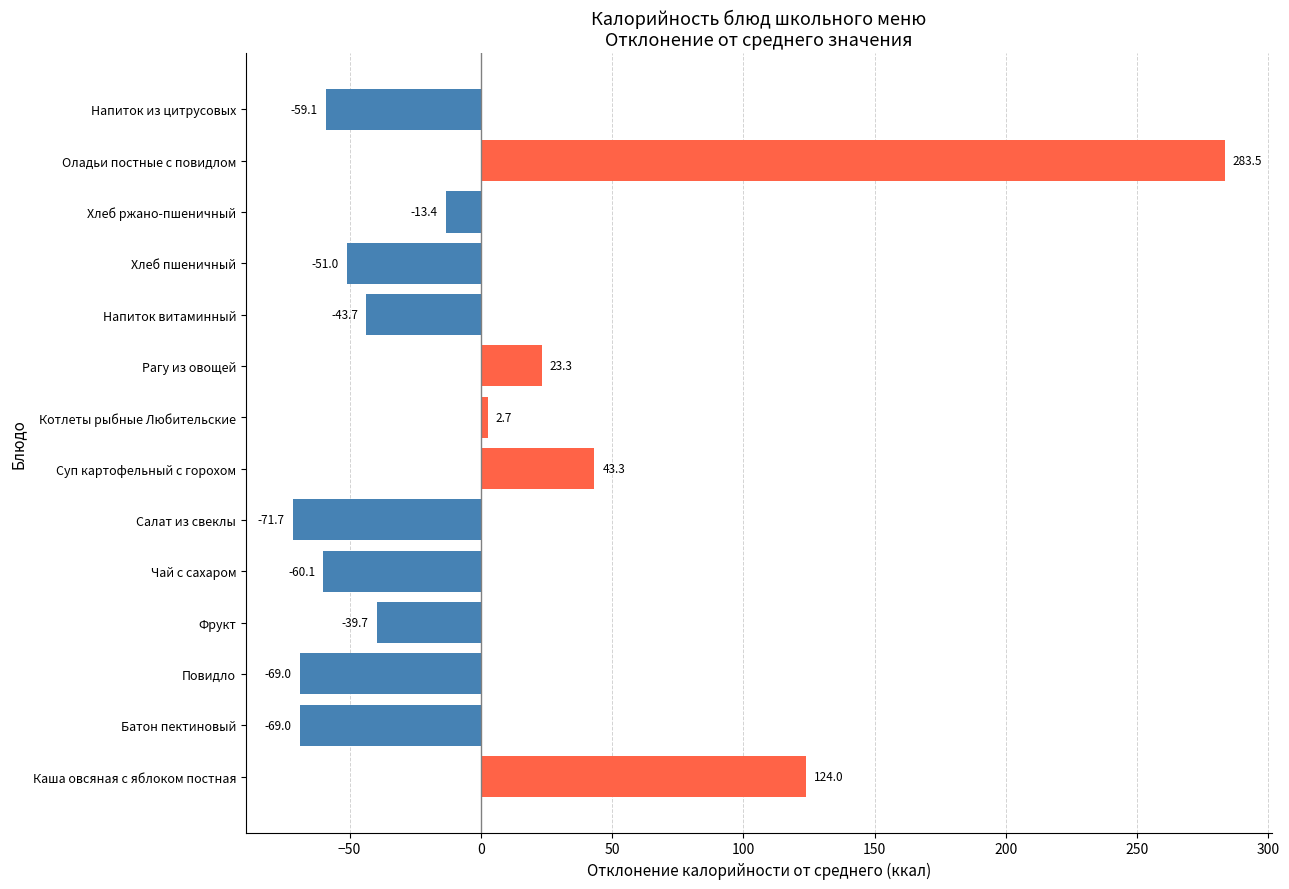

Reading bottom to top, extract all data points from this chart.

Каша овсяная с яблоком постная=124.0	Батон пектиновый=-69.0	Повидло=-69.0	Фрукт=-39.7	Чай с сахаром=-60.1	Салат из свеклы=-71.7	Суп картофельный с горохом=43.3	Котлеты рыбные Любительские=2.7	Рагу из овощей=23.3	Напиток витаминный=-43.7	Хлеб пшеничный=-51.0	Хлеб ржано-пшеничный=-13.4	Оладьи постные с повидлом=283.5	Напиток из цитрусовых=-59.1